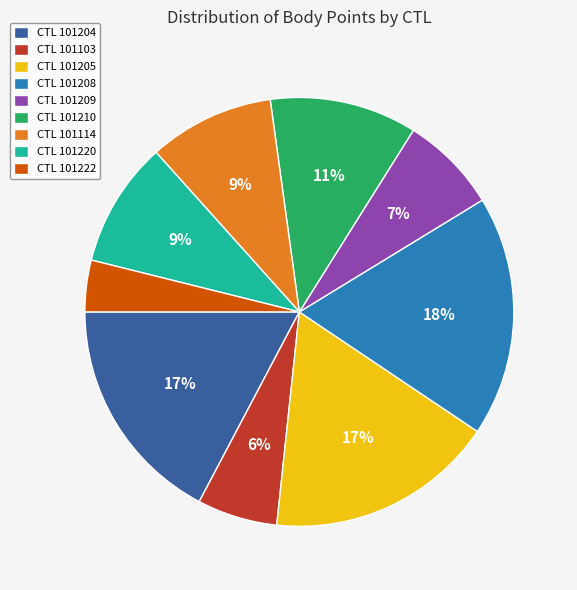

Combined, do CTL 101114 and CTL 101208 account for over 50%?

No